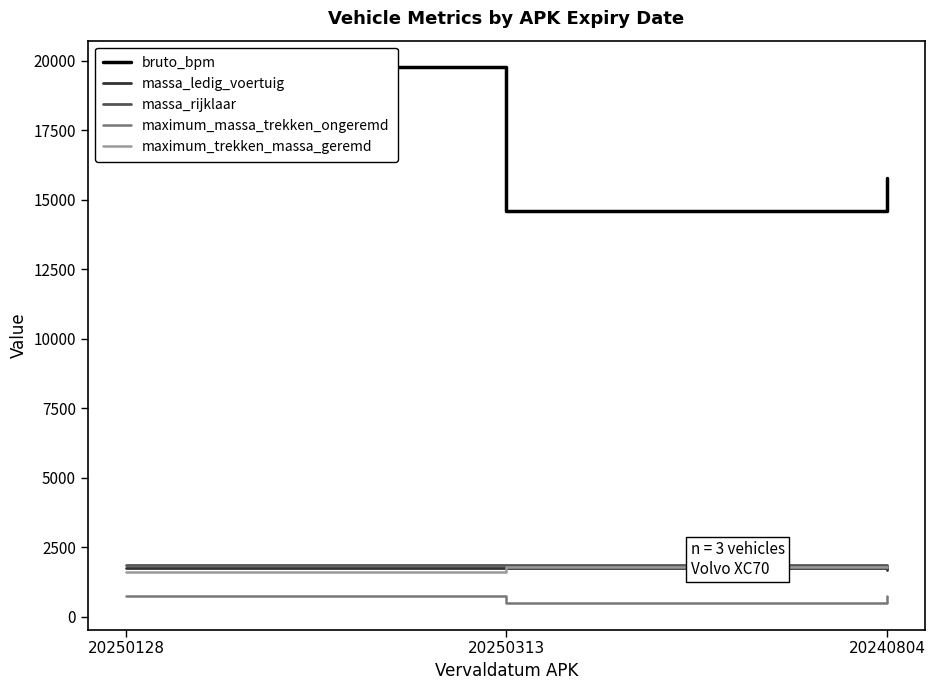

What is the label of the 1st point from the right?

20240804